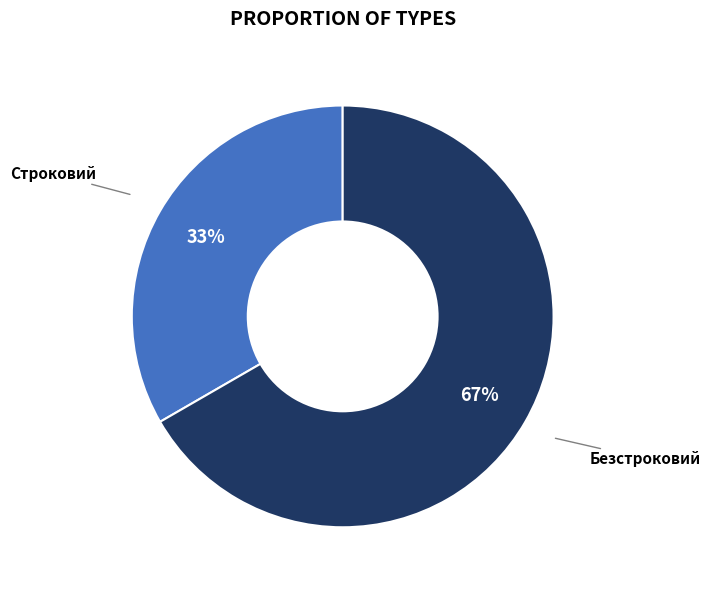

Is there a majority slice in this chart?

Yes